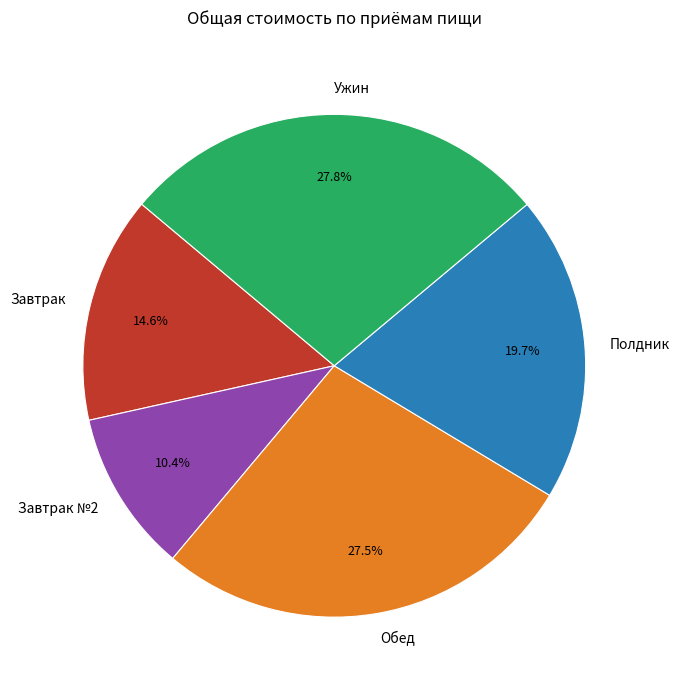

Does any single category account for the majority?

No